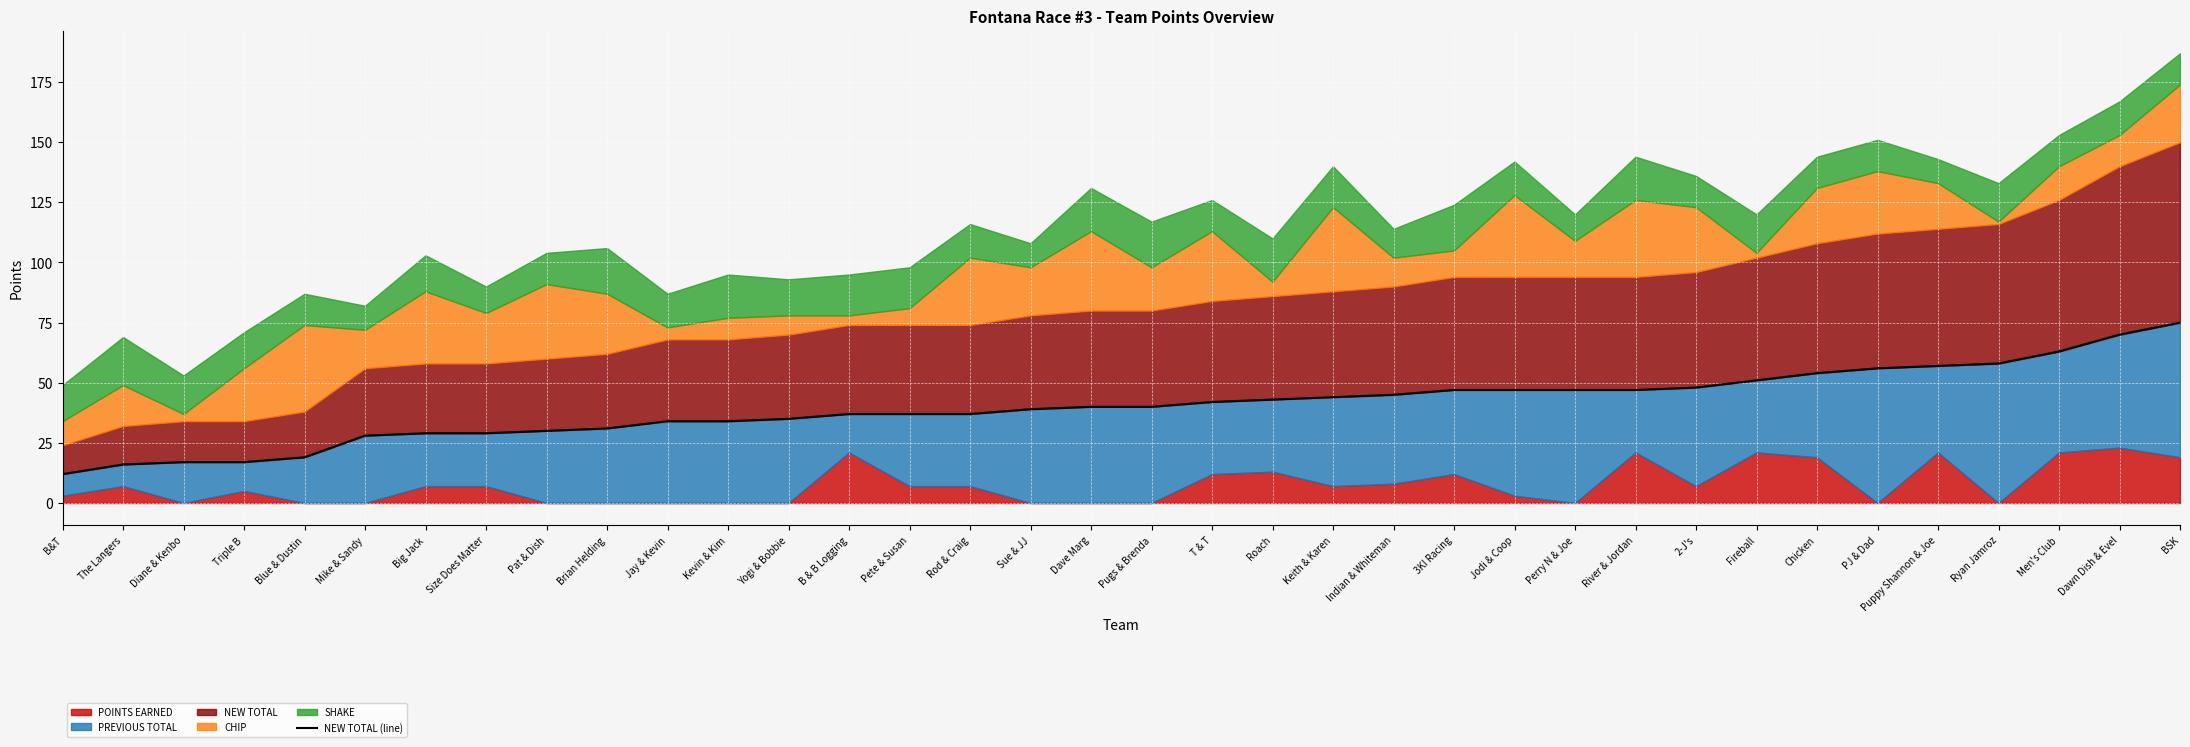

What is the label of the 36th point from the right?

B&T